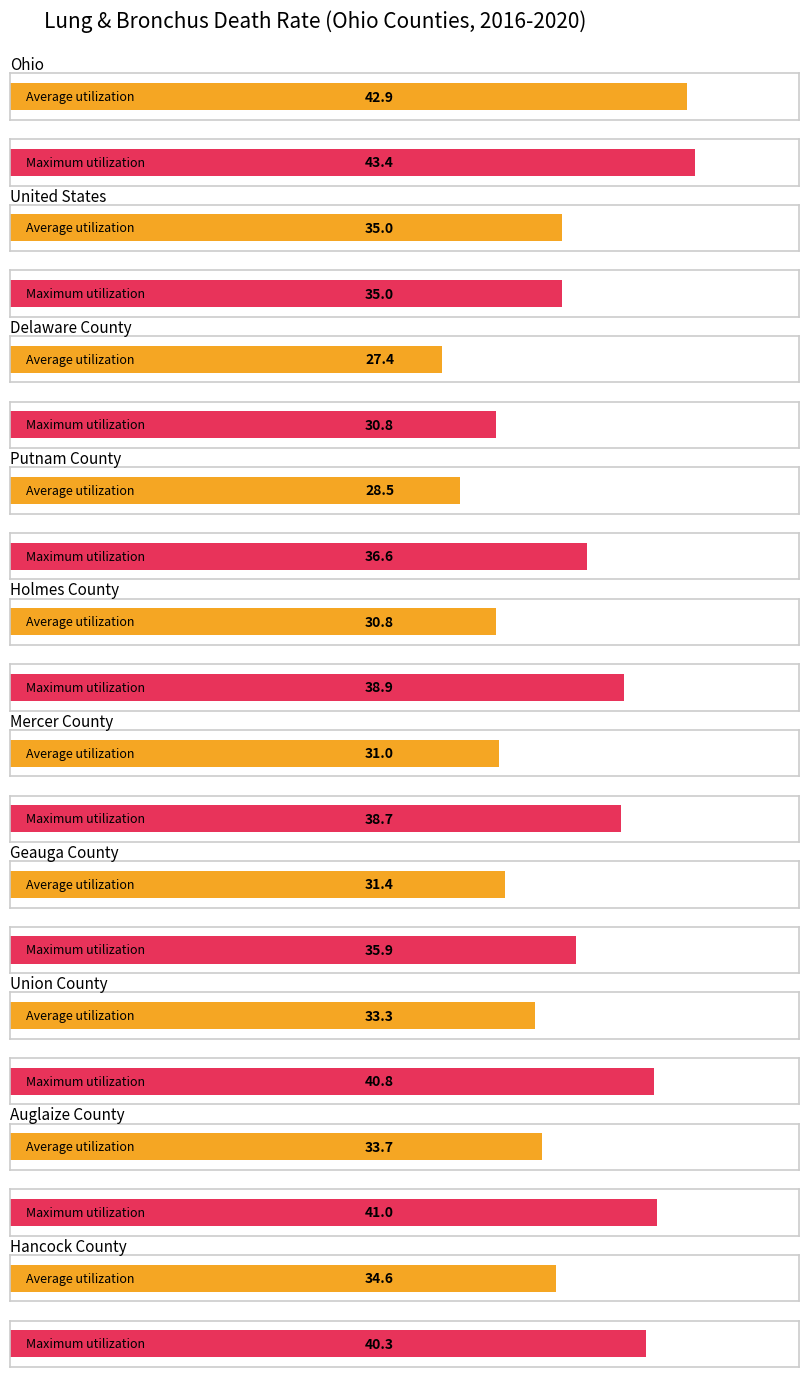

Does the chart contain stacked bars?

No